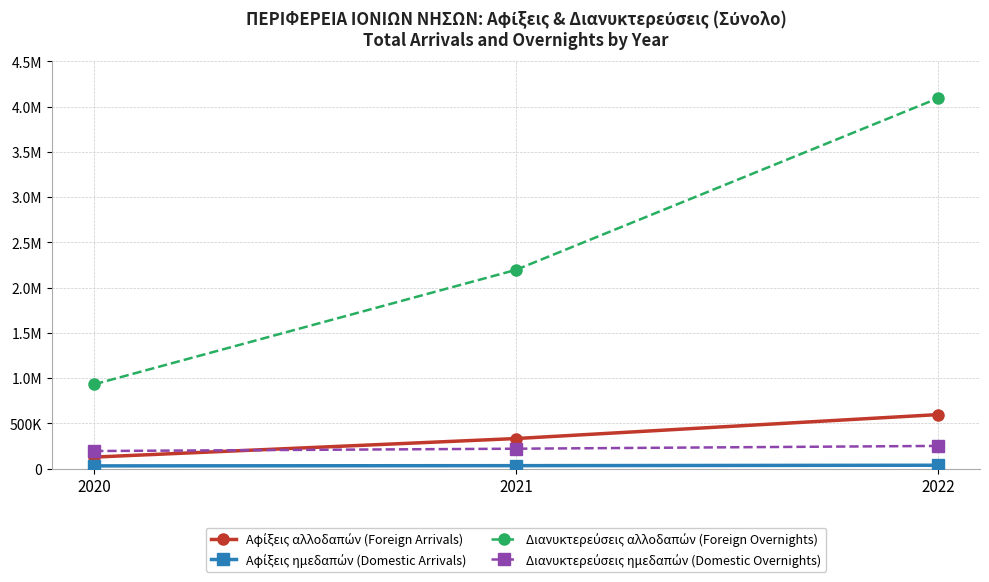

What is the total value across all series at 2022?

4975387